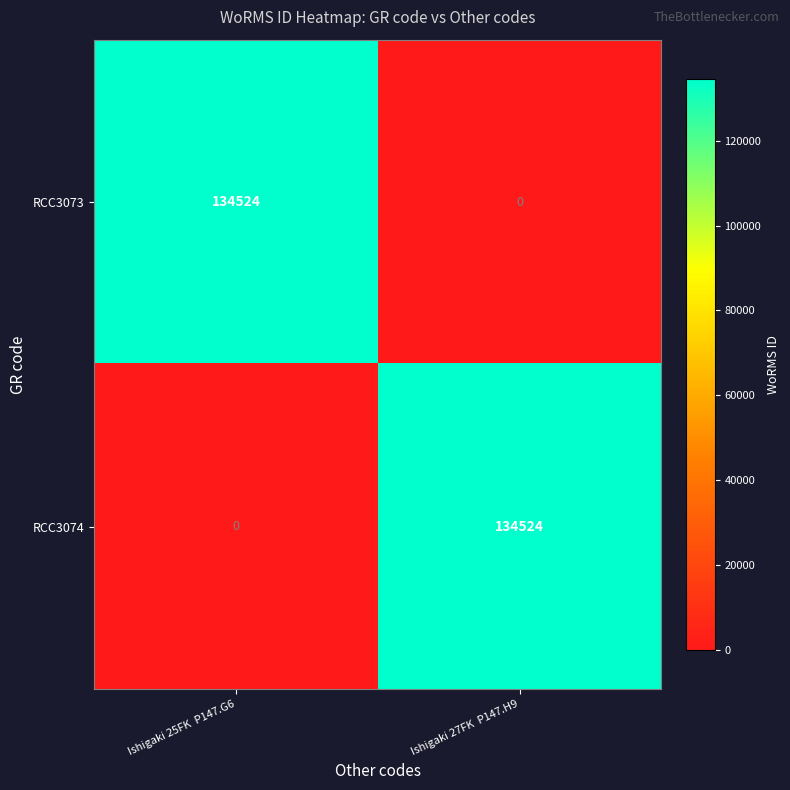

List the labels in order of RCC3073 value, smallest first.

Ishigaki 27FK  P147.H9, Ishigaki 25FK  P147.G6